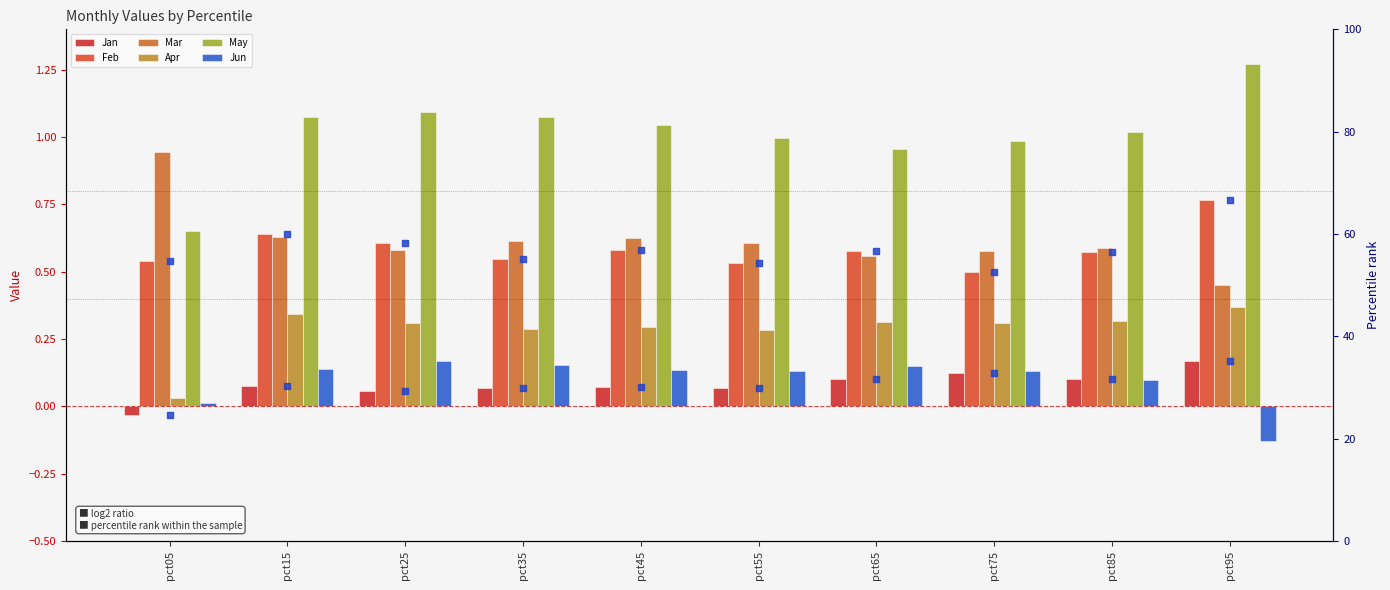

Which series contains the lowest Y value?

Jun